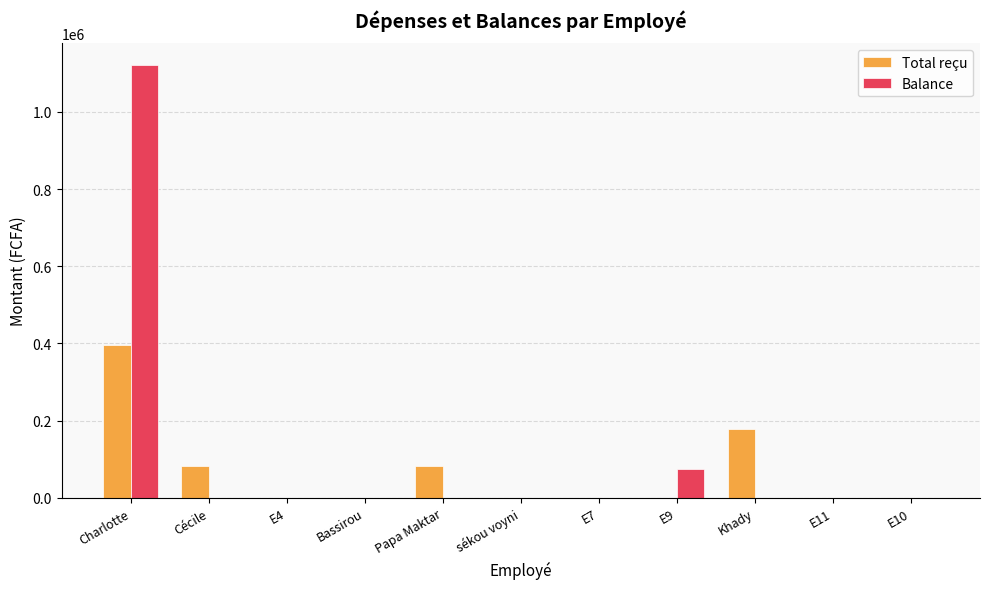

What is the maximum value shown in the chart?

1121127